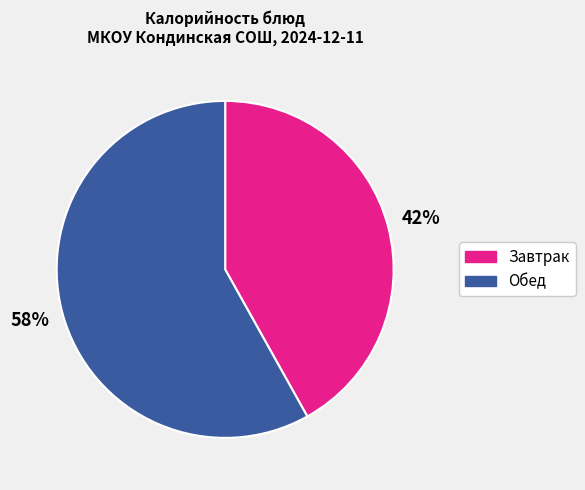

The Обед slice represents 58% of the pie. True or false?

True